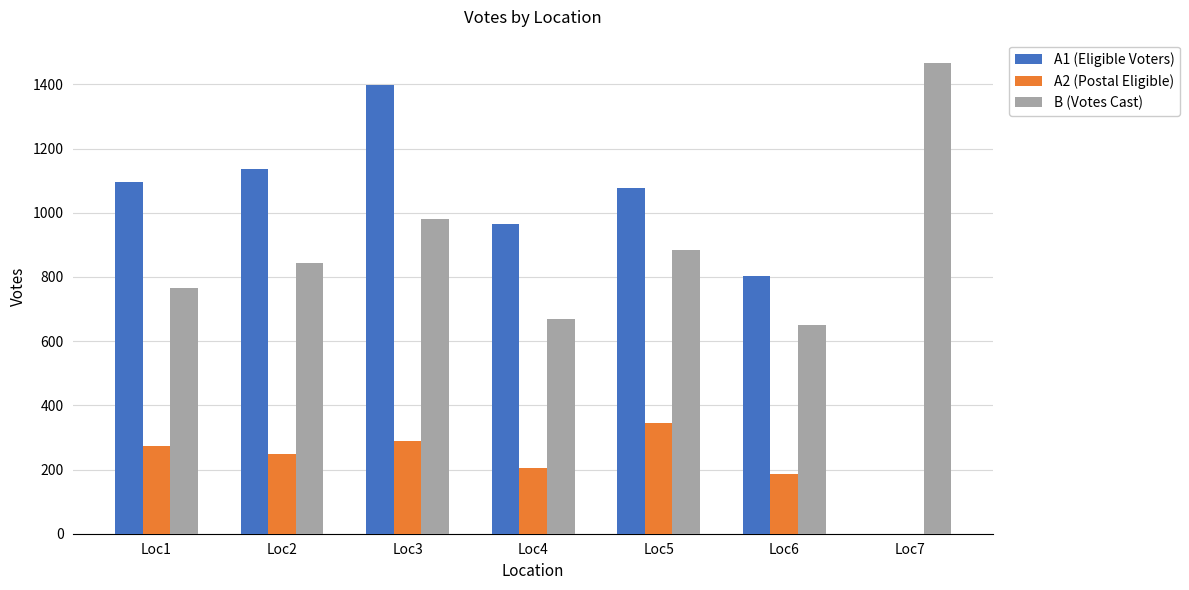

What are all the series names shown in the legend?

A1 (Eligible Voters), A2 (Postal Eligible), B (Votes Cast)